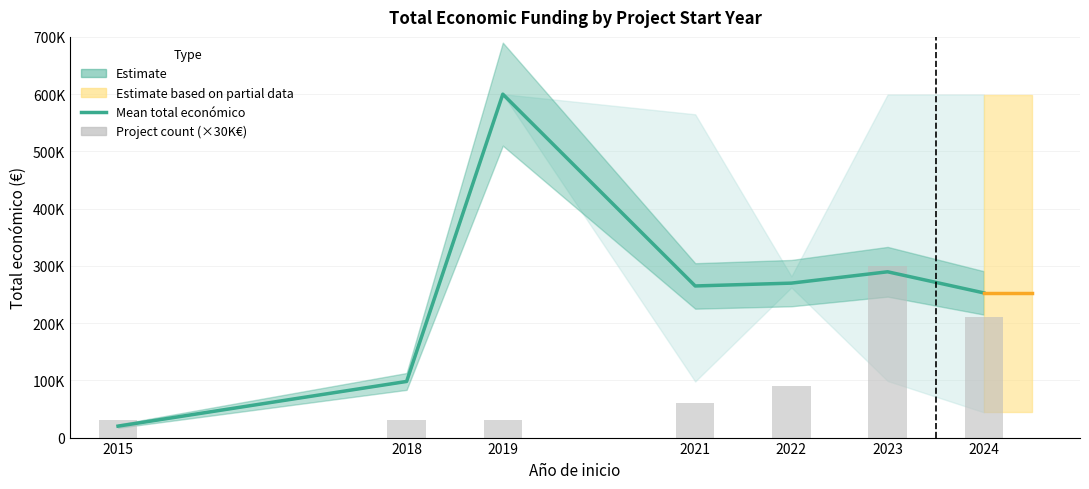

True or false: the data shows 289641 at 2023.

True